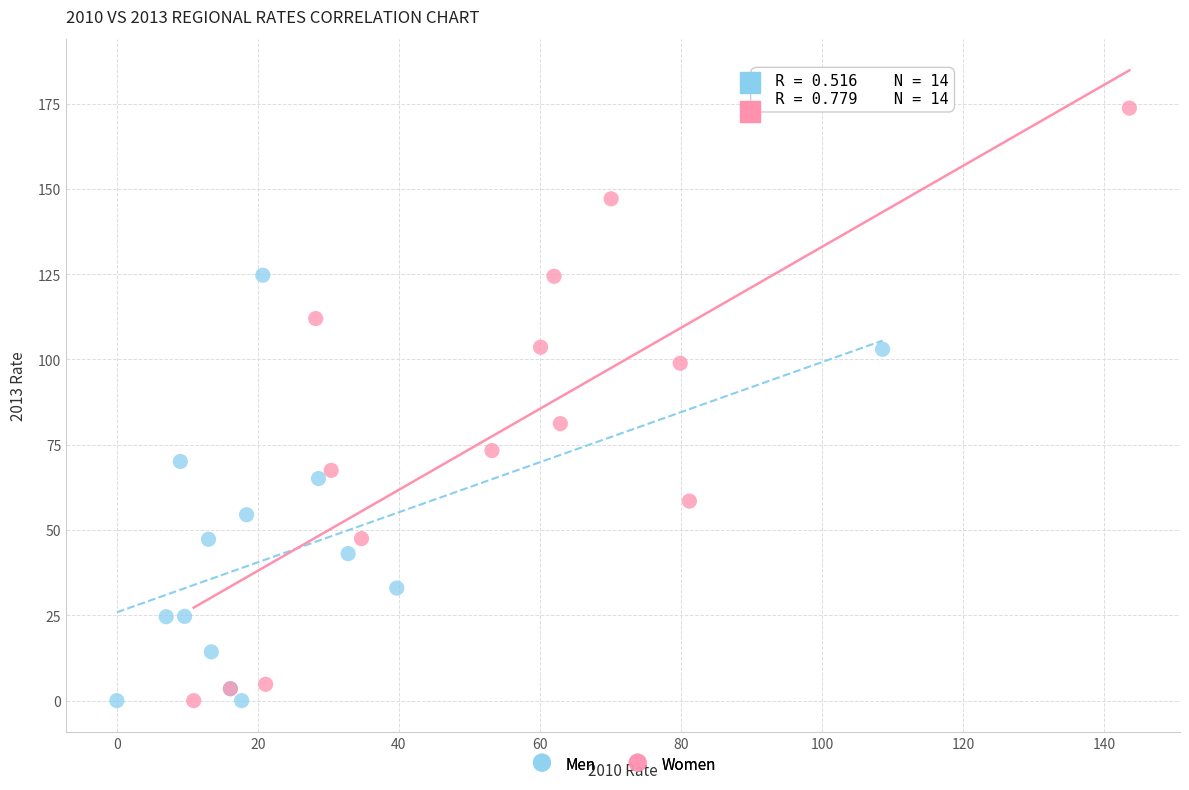

Which series contains the highest Y value?

Women